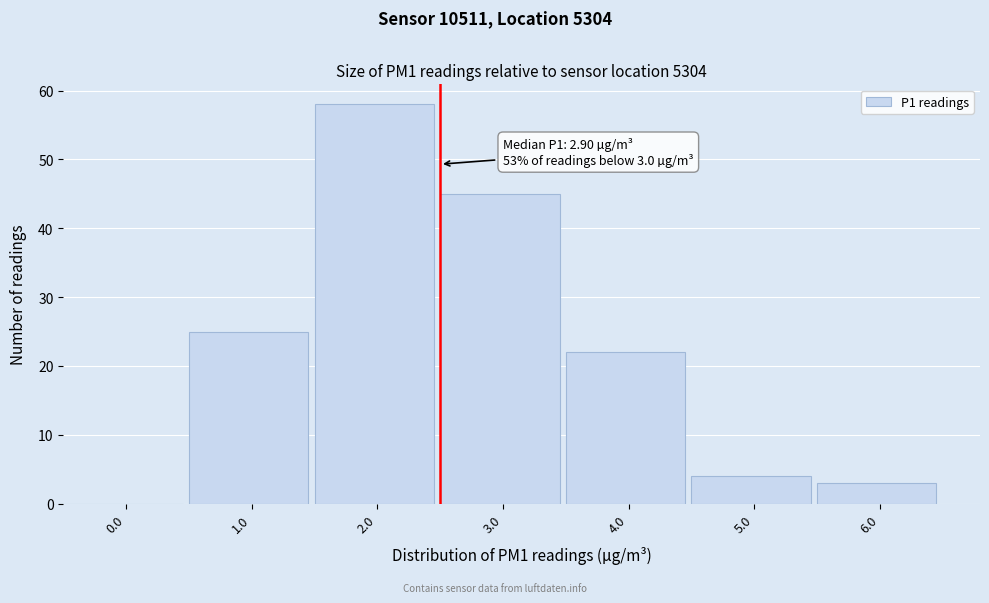

Reading left to right, transcribe all the data shown in this chart.

0.0=0	1.0=25	2.0=58	3.0=45	4.0=22	5.0=4	6.0=3